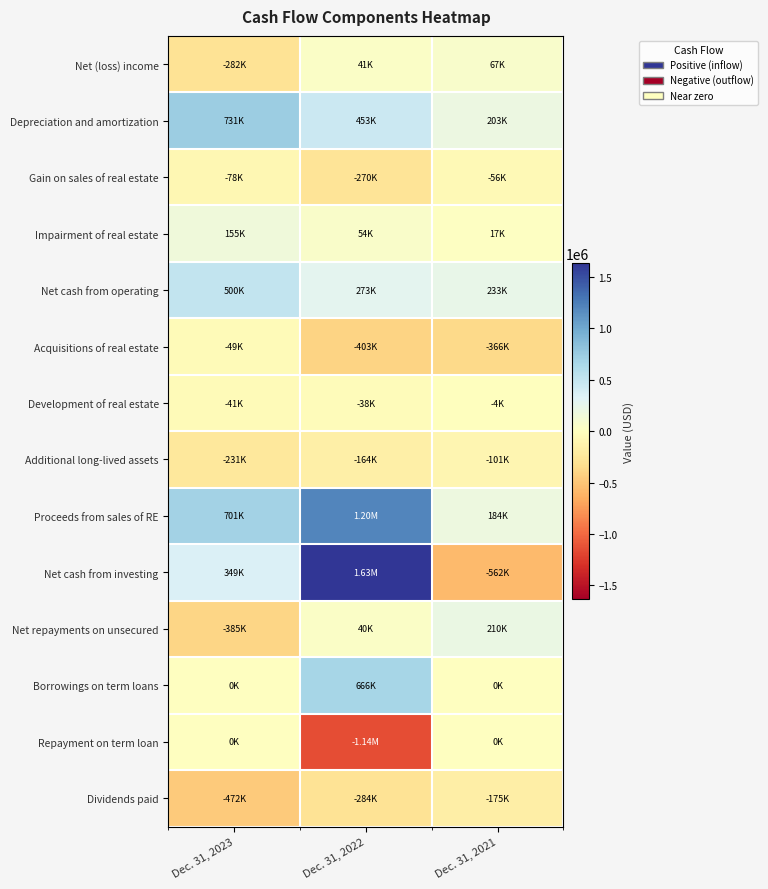

Which category has the lowest value across all series?

Dec. 31, 2022